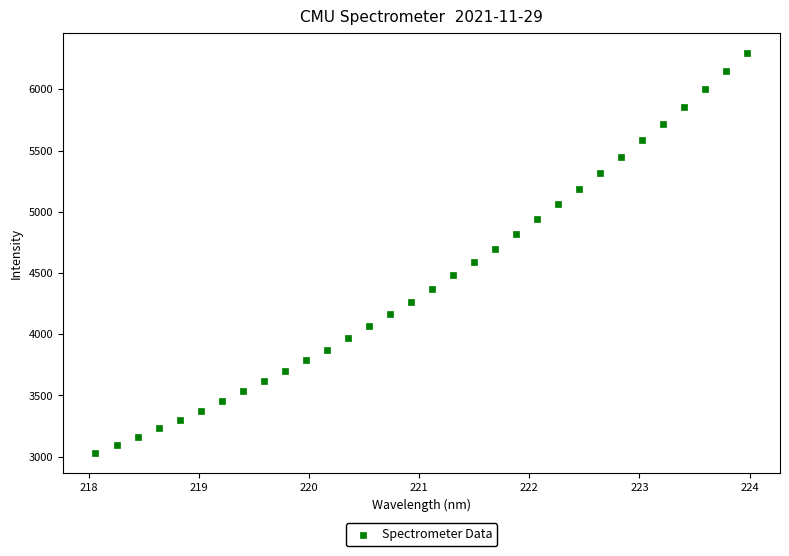

What is the range of X values (max minus min)?

5.9